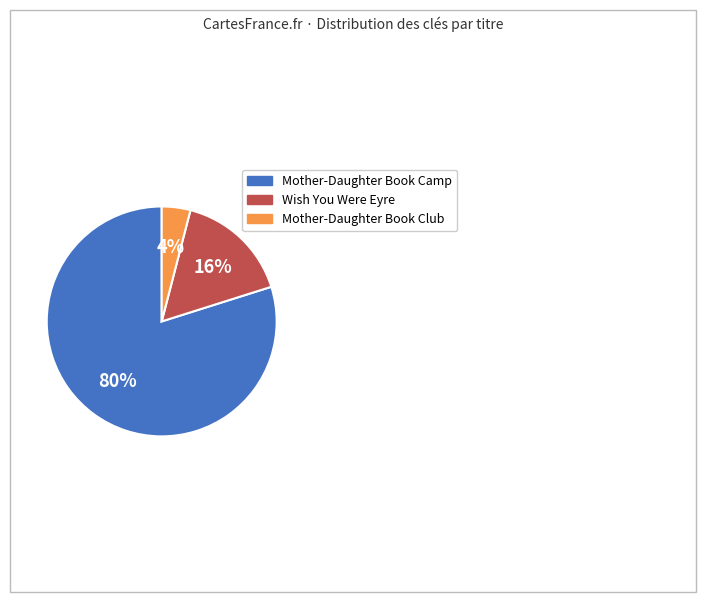

How many segments does this pie chart have?

3